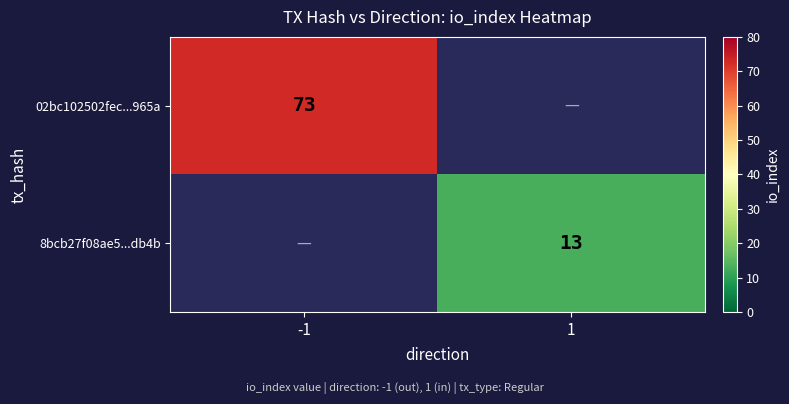

Is the value of 8bcb27f08ae5...db4b at 1 greater than the value of 02bc102502fec...965a at -1?

No